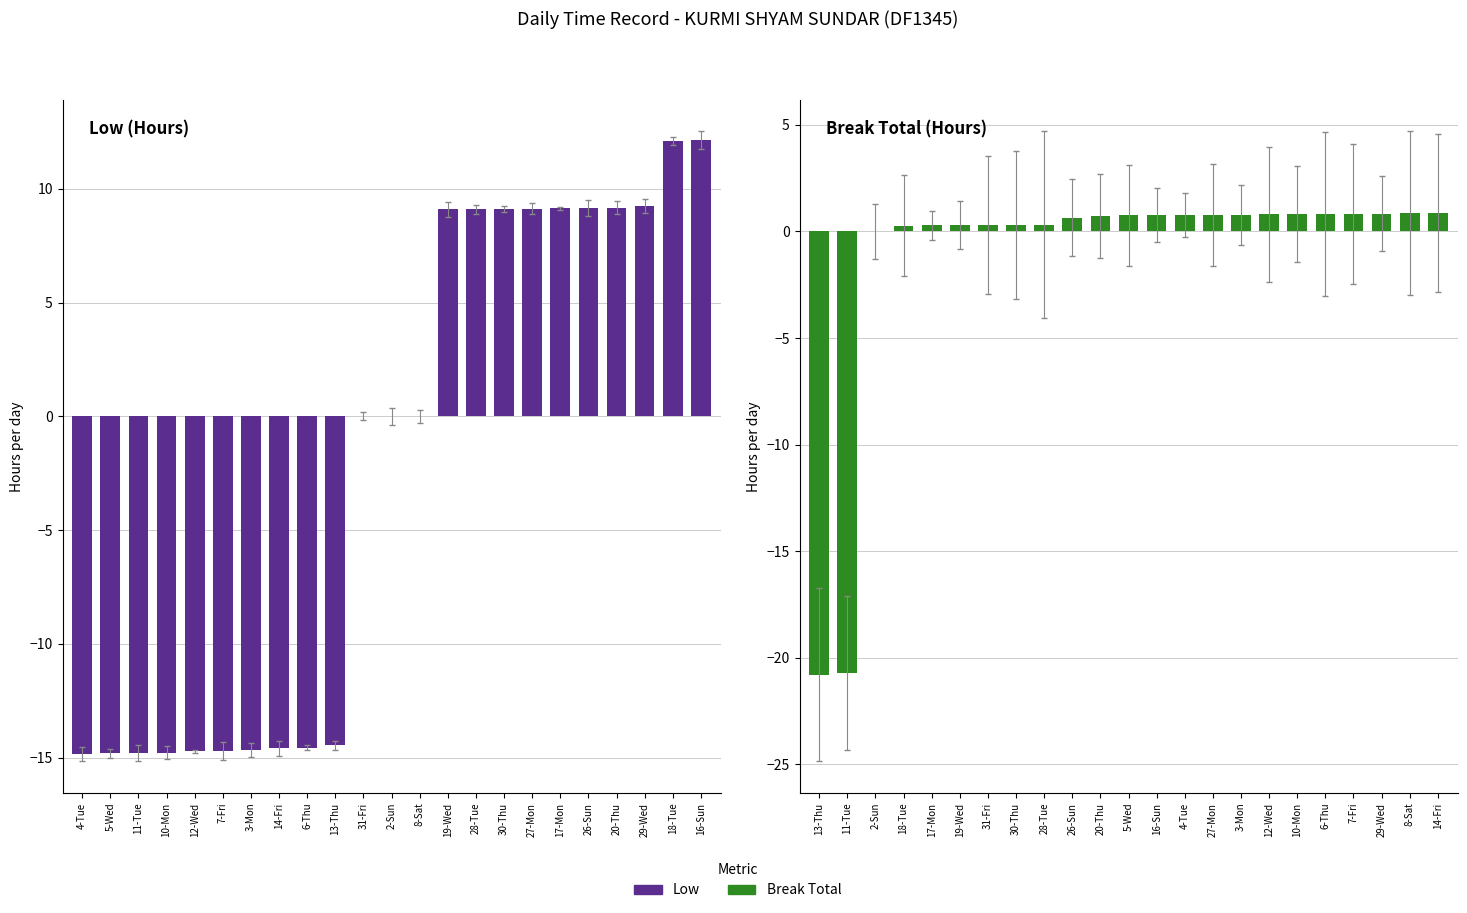

What is the value of the Break Total bar at the 13th from the left?

0.8